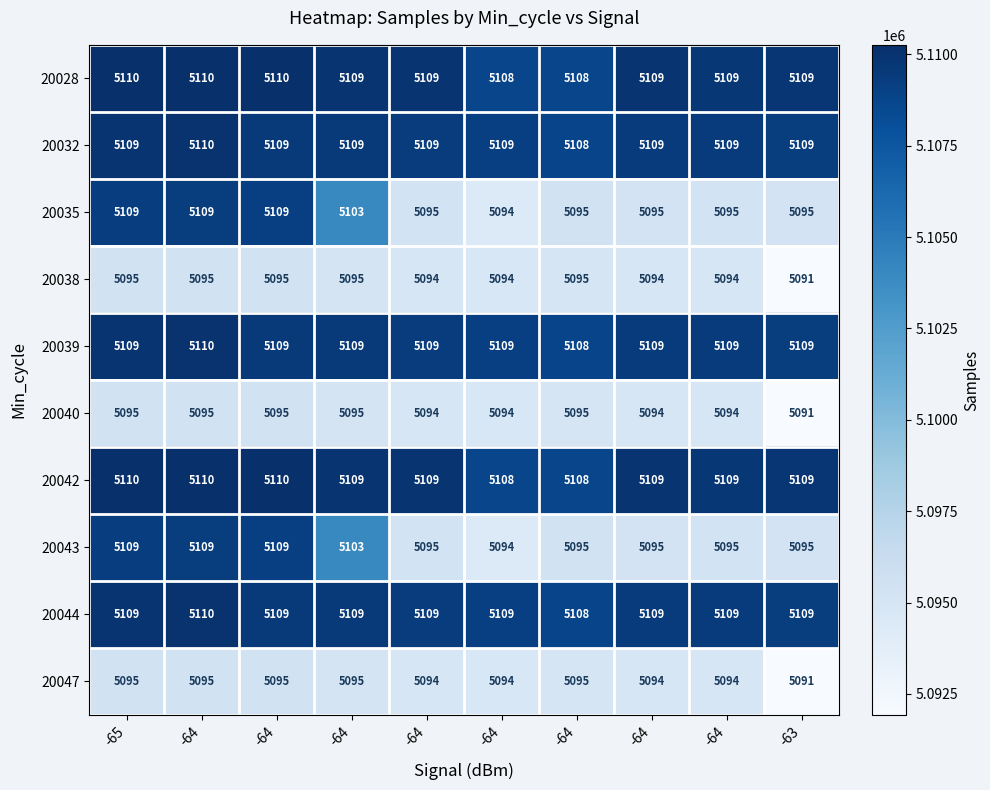

Which series has the largest total across all categories?

20028